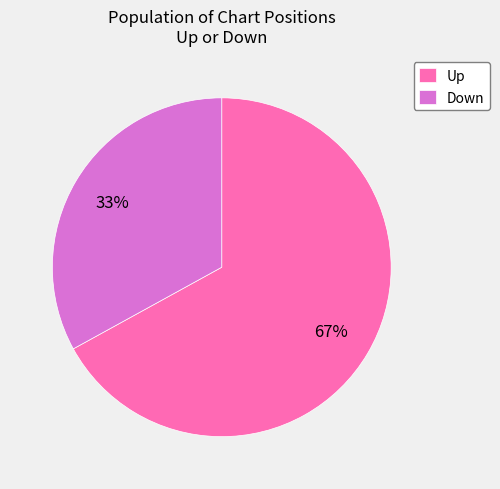

Approximately how many times larger is the value at Down compared to Up?

0.5